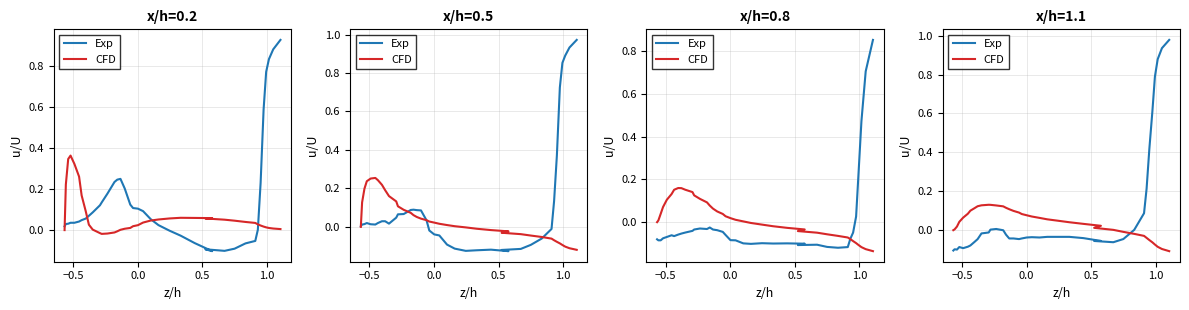

Rank the series by their maximum value, from highest to lowest.

Exp, CFD